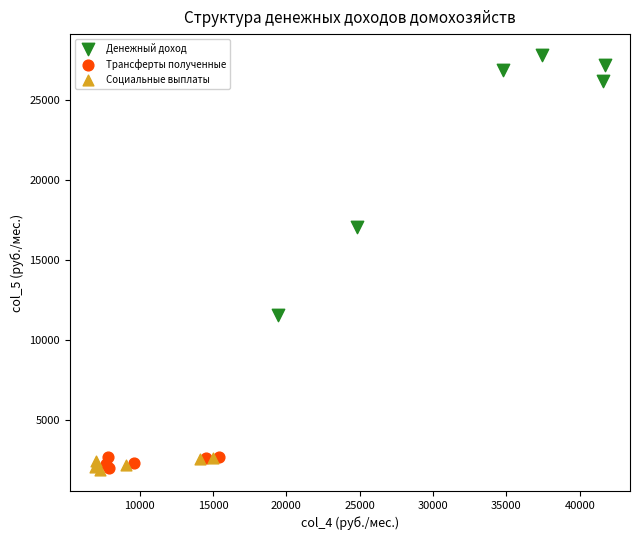

Which series has the largest Y range (max minus min)?

Денежный доход